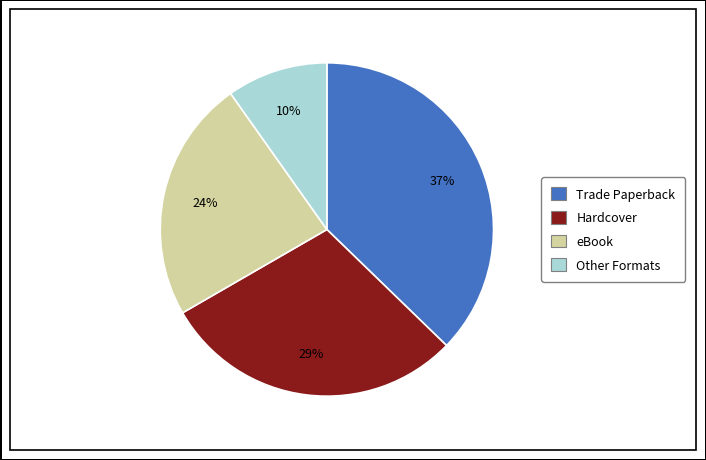

Rank the categories by value from lowest to highest.

Other Formats, eBook, Hardcover, Trade Paperback